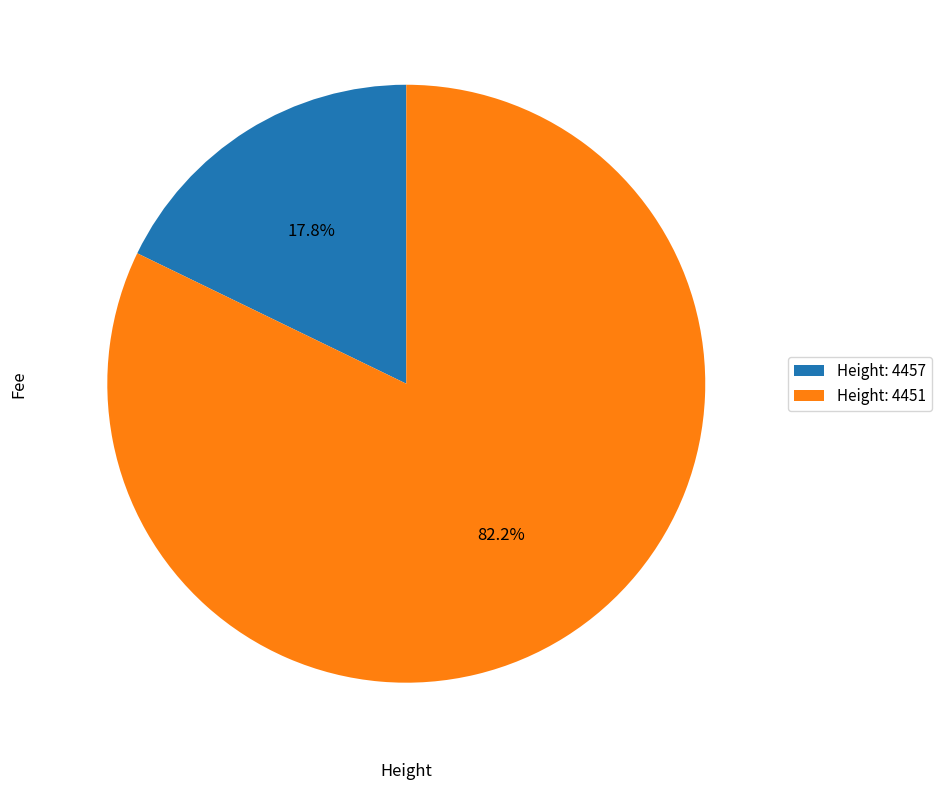

Which has a higher value, Height: 4451 or Height: 4457?

Height: 4451